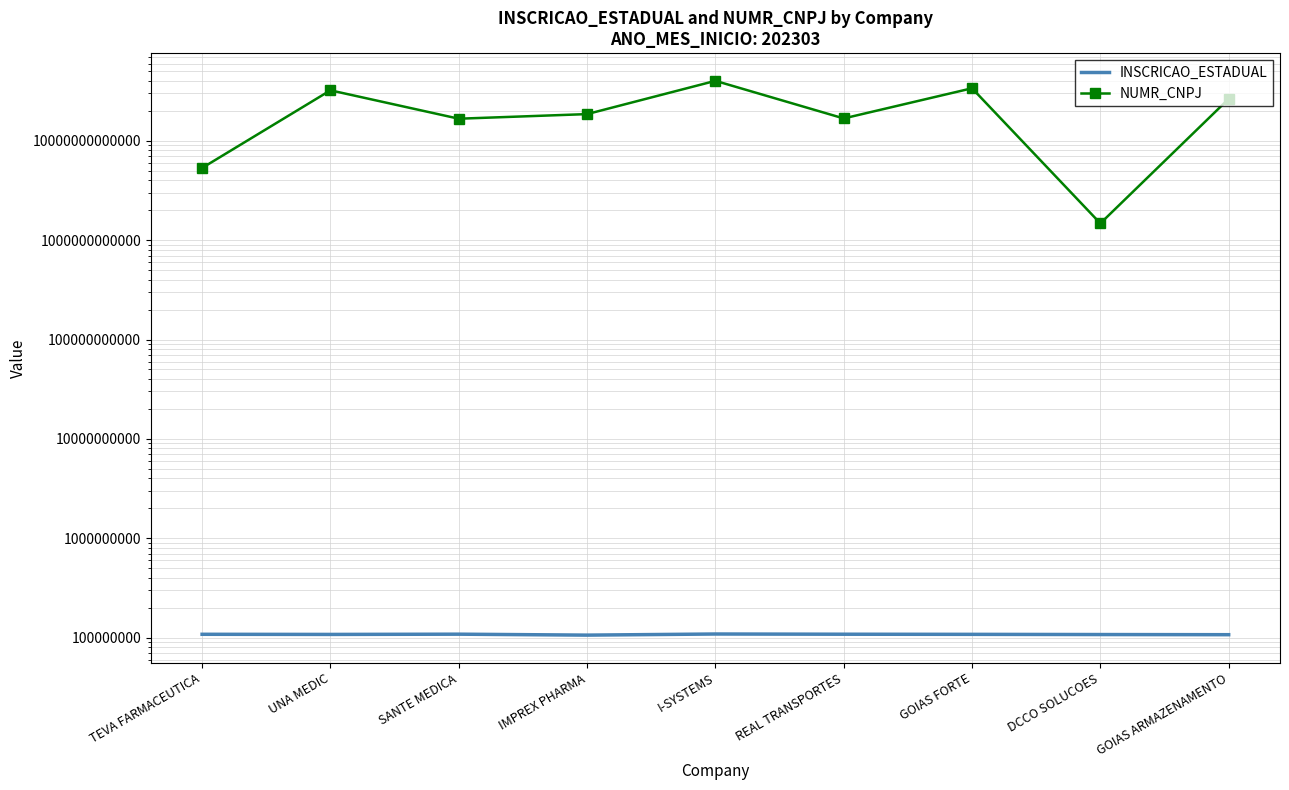

True or false: INSCRICAO_ESTADUAL has a value of 190305701 at REAL TRANSPORTES.

False